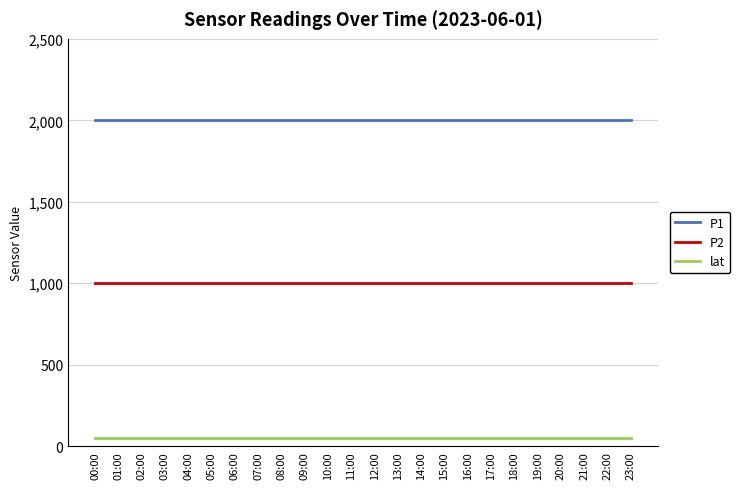

True or false: P2 and P1 cross at least once.

False